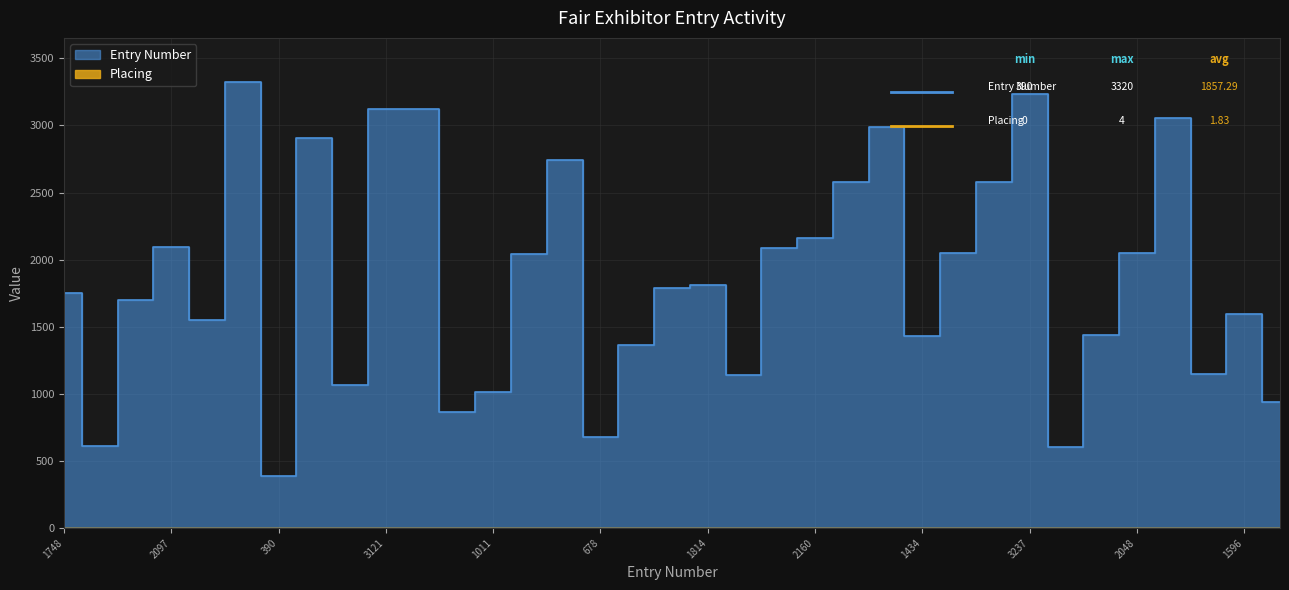

List the series in order of their peak value, highest first.

Entry Number, Placing